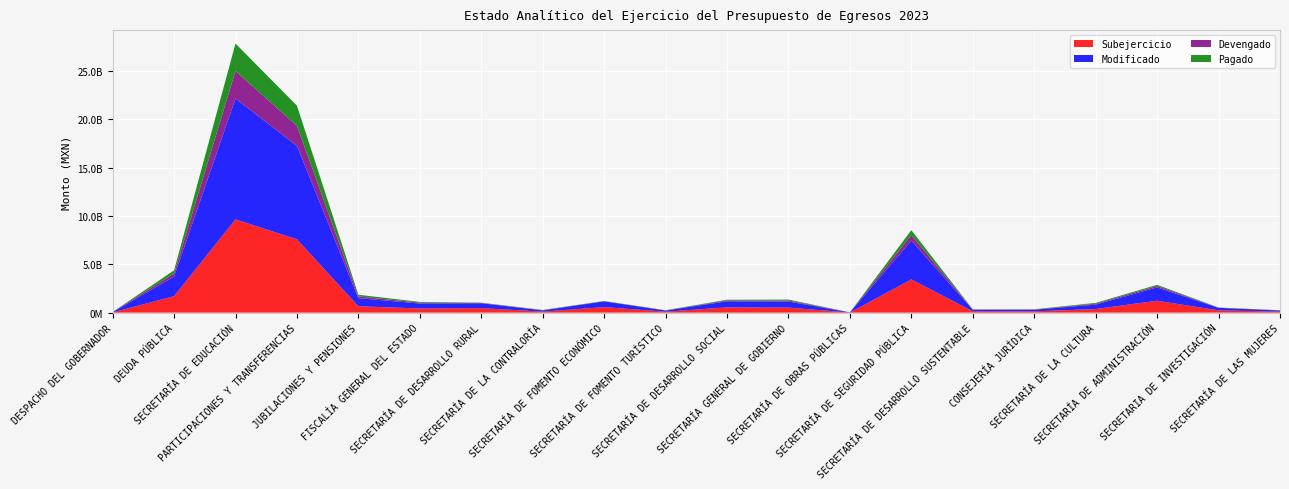

Reading left to right, list all the values displayed in this chart.

Modificado: 31876493.0	2026435713.0	12493666542.7	9660694387.6	838724000.0	517321763.0	502567042.2	129151066.0	594177859.0	118848970.0	630471441.0	627001402.0	14899879.0	4010398296.9	162189309.0	163327394.0	461657299.0	1376902706.1	256425517.6	119525934.0
Devengado: 7057335.1	324327865.2	2849285681.8	2077068831.0	179727557.6	85566655.6	33164024.5	23504799.5	19118031.1	18957828.0	84093696.9	104066880.0	2856281.8	571613980.9	18490149.4	25479281.2	89662463.9	144100940.6	17693242.6	14092408.4
Pagado: 6697051.7	324327865.2	2832163896.2	2077068831.0	171719932.0	78003777.4	27527671.6	22209496.9	17344100.0	12795505.3	76477820.9	97695062.2	2622093.0	507776961.3	10684118.4	23522771.9	86456148.9	122341602.4	16823138.4	13069065.1
Subejercicio: 24819157.9	1702107847.7	9644380860.9	7583625556.6	658996442.4	431755107.4	469403017.6	105646266.4	575059828.0	99891142.0	546377744.1	522934522.1	12043597.2	3438784316.0	143699159.6	137848112.8	371994835.1	1232801765.6	238732275.0	105433525.6